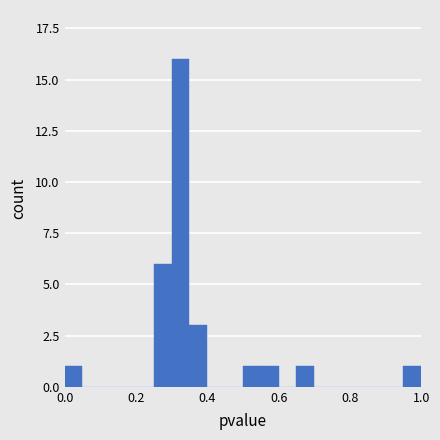

Around what value on the x-axis is the tallest bar? Give the approximate position of its centre, as read against the axis.

0.32